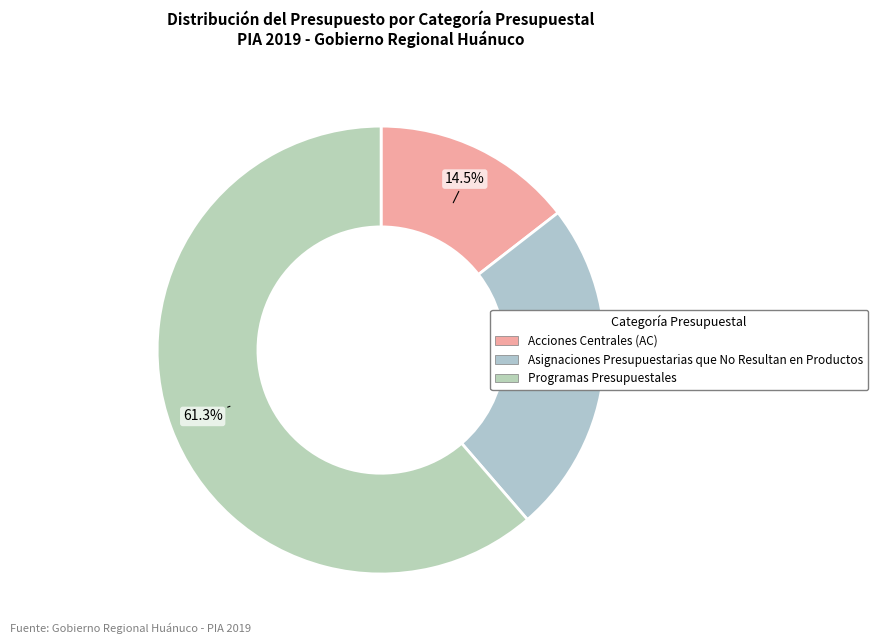

Does any single category account for the majority?

Yes